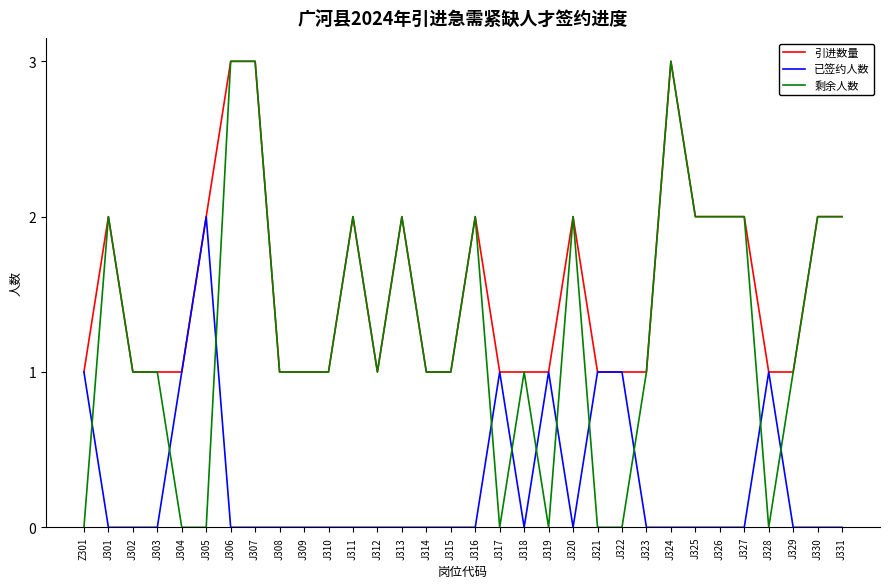

Is the value of 剩余人数 at J316 greater than the value of 已签约人数 at J301?

Yes